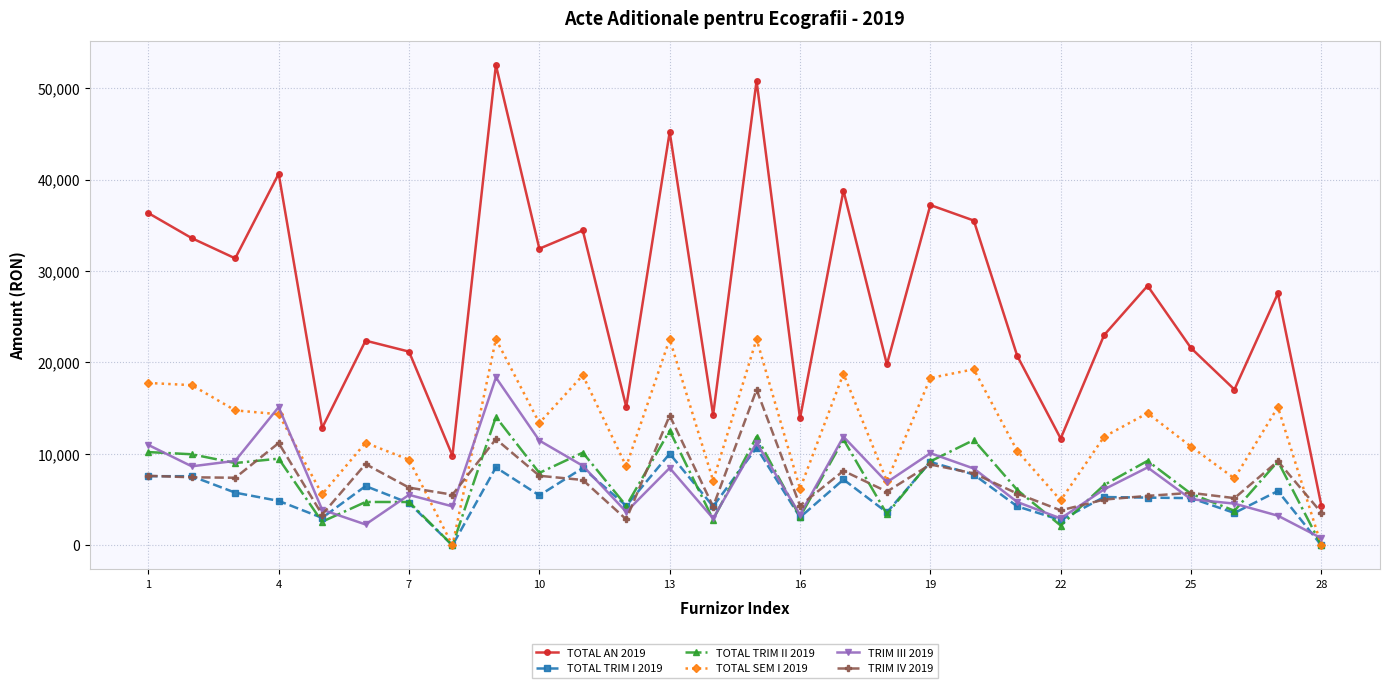

Which series has the largest total across all categories?

TOTAL AN 2019